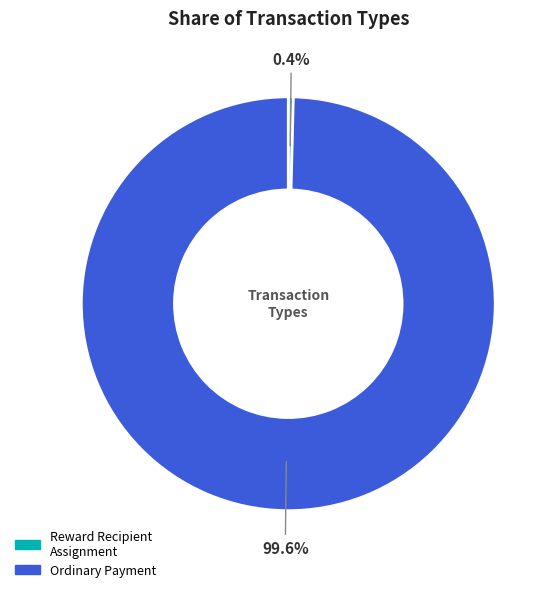

Does any single category account for the majority?

Yes